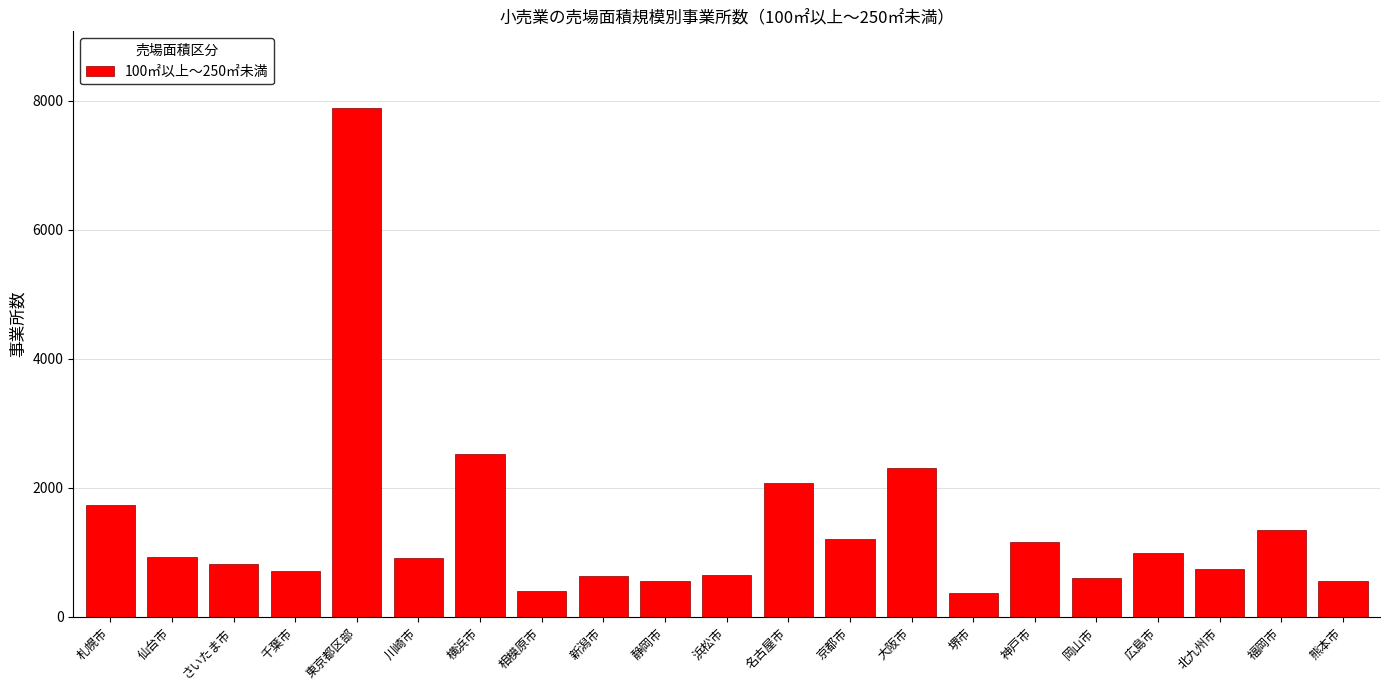

At which label is the value closest to 4132?

横浜市